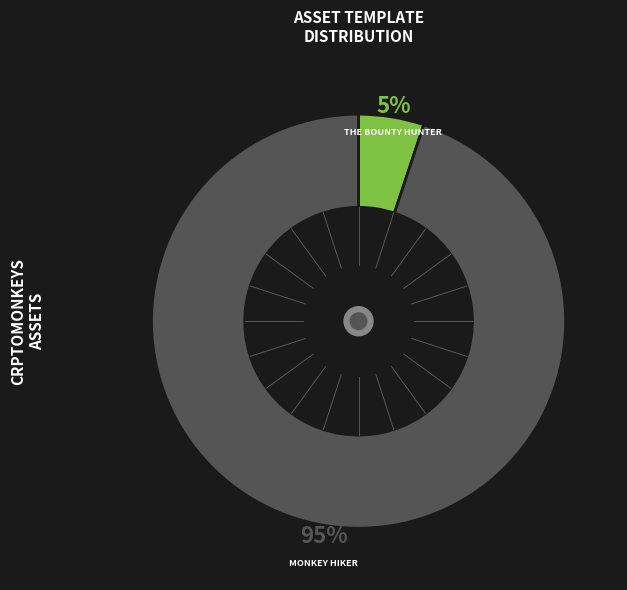

Is there a majority slice in this chart?

Yes